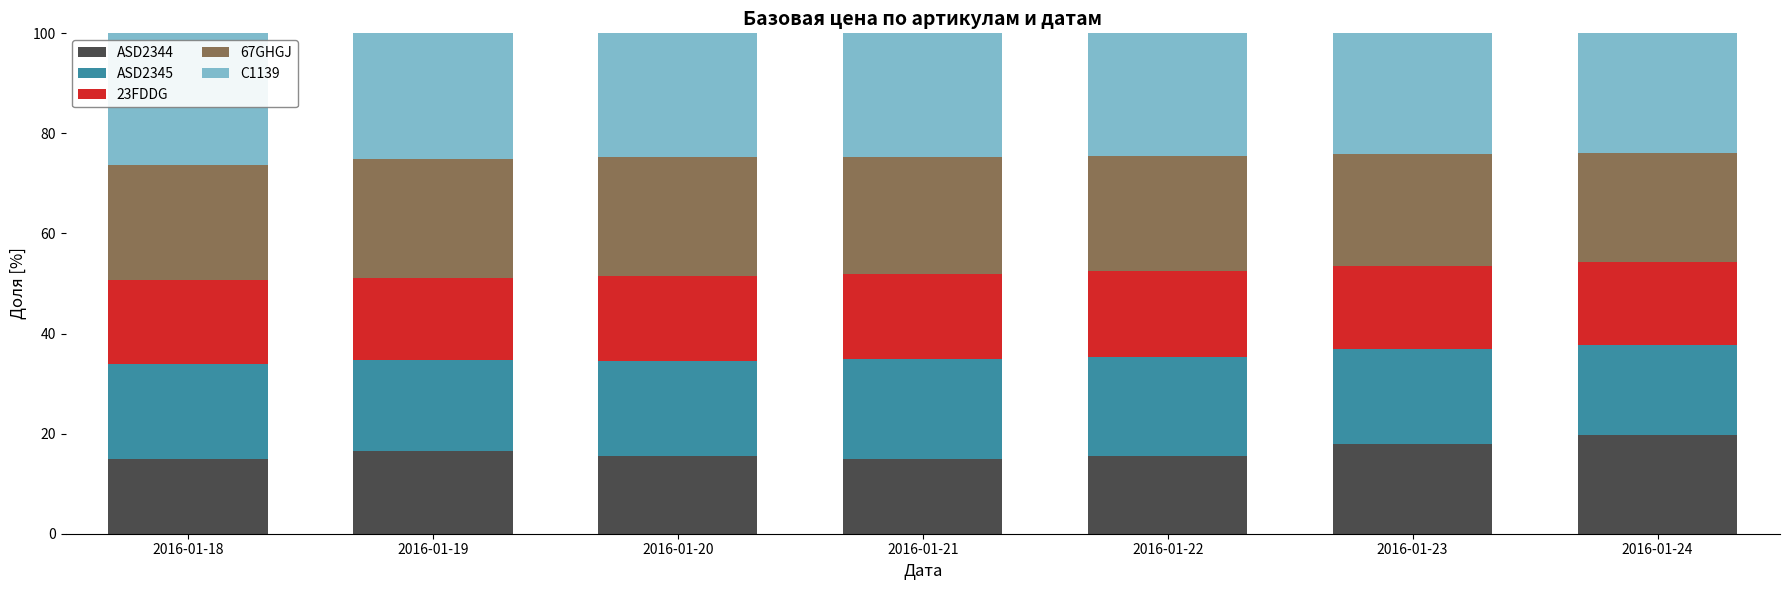

What is the difference between the maximum and second lowest values in the ASD2344 series?

4.8